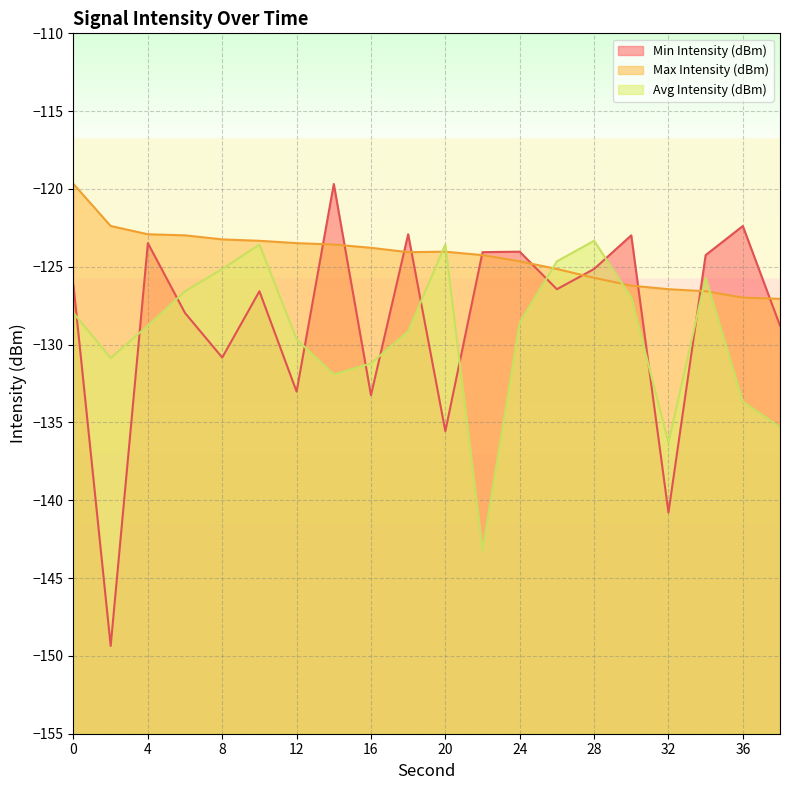

What value does the Min Intensity (dBm) series have at 2?

-149.4